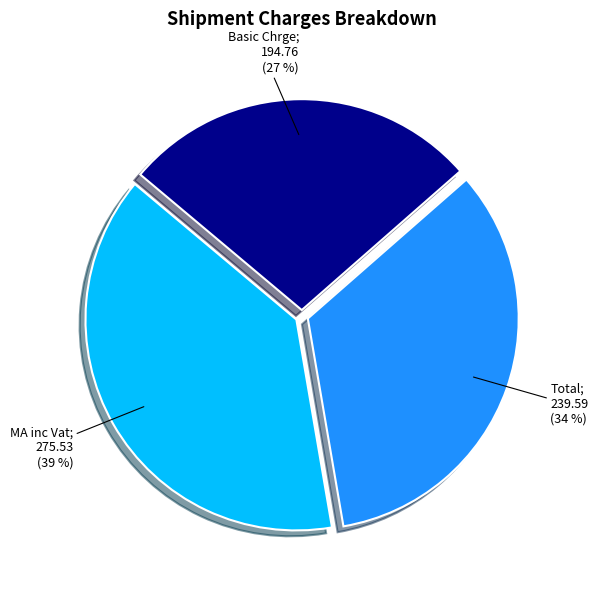

How many segments does this pie chart have?

3